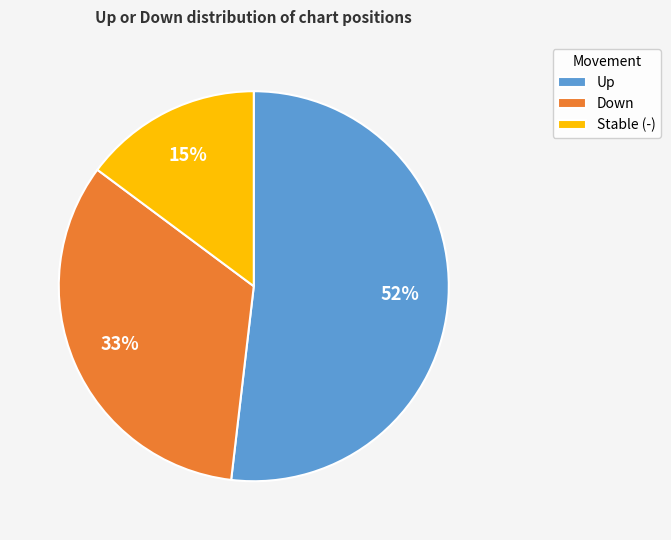

Is there any slice that represents more than half of the pie?

Yes